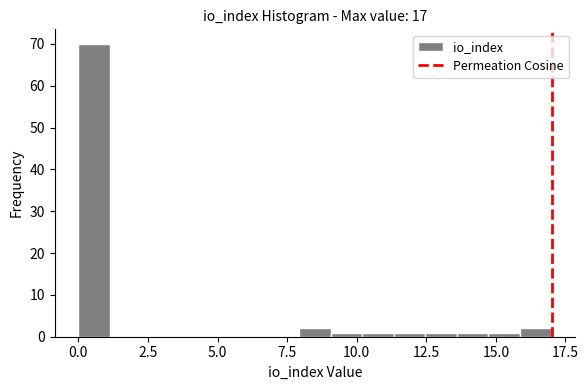

Read against the x-axis, roughly where is the centre of the tallest bar?

0.5